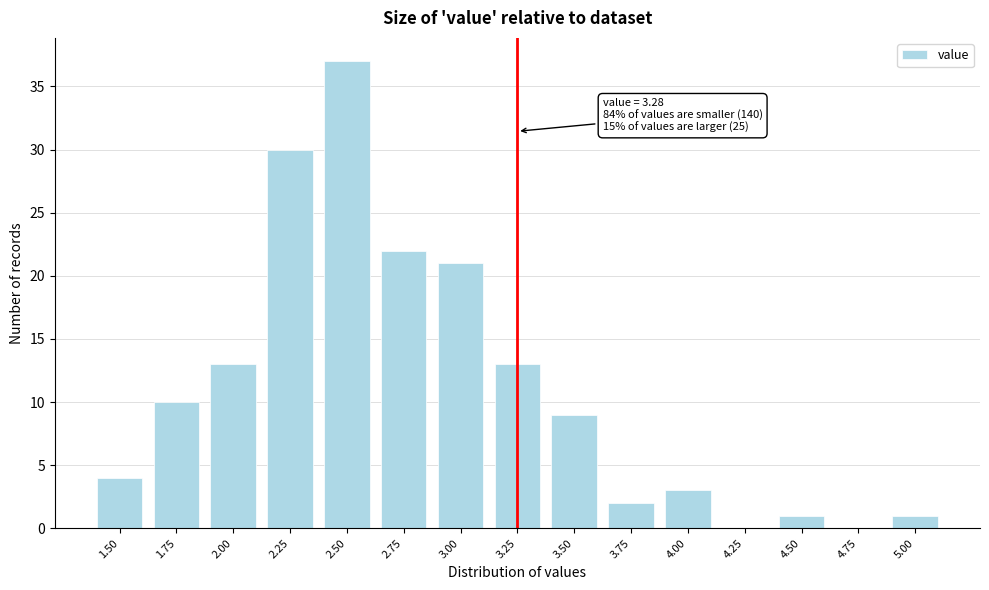

Reading right to left, extract all data points from this chart.

5.00=1	4.75=0	4.50=1	4.25=0	4.00=3	3.75=2	3.50=9	3.25=13	3.00=21	2.75=22	2.50=37	2.25=30	2.00=13	1.75=10	1.50=4